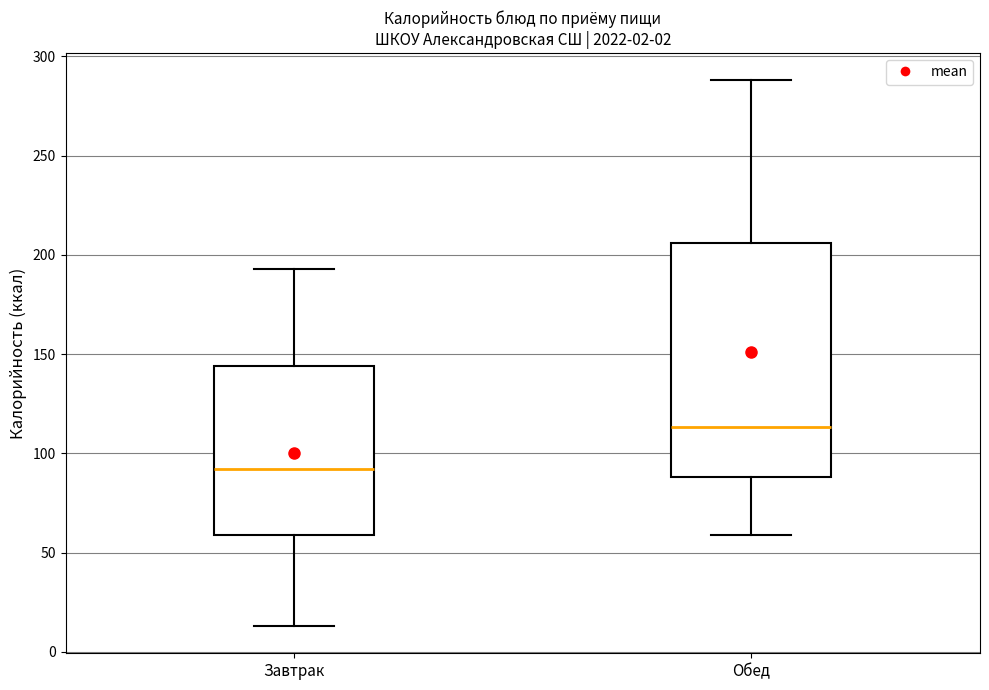

Where does the lower whisker of the box for Завтрак end on the y-axis? The values are not printed on the chart, so give them approximately, as read against the axis.

15